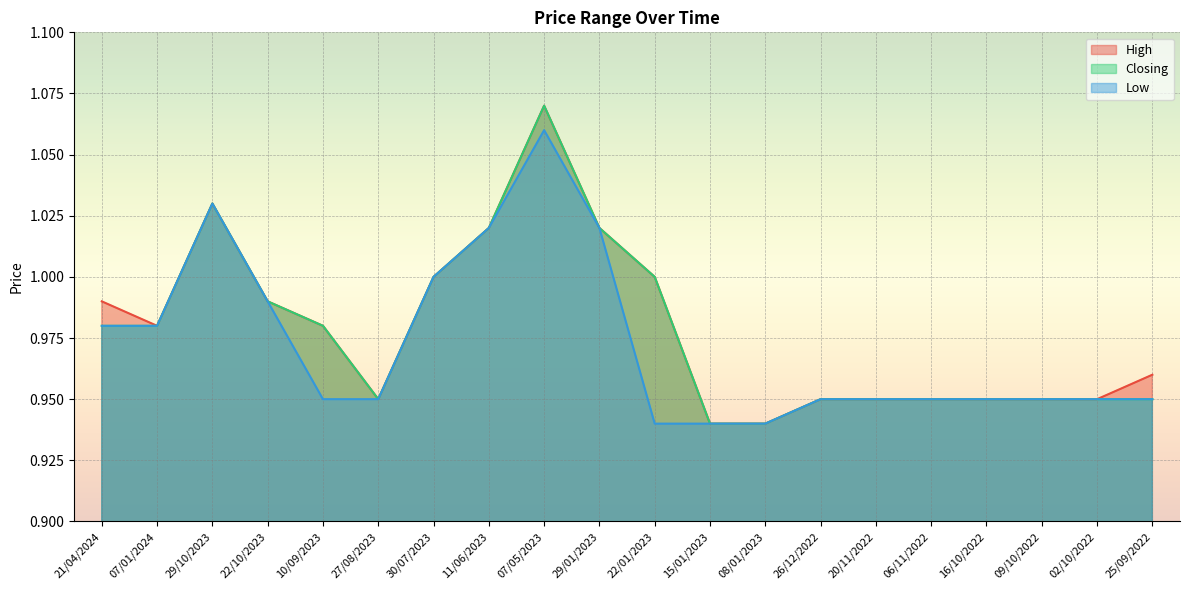

True or false: Closing and High cross at least once.

False